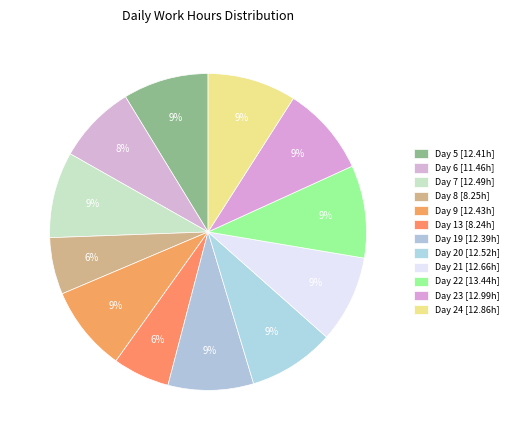

Which slice is the smallest?

Day 13